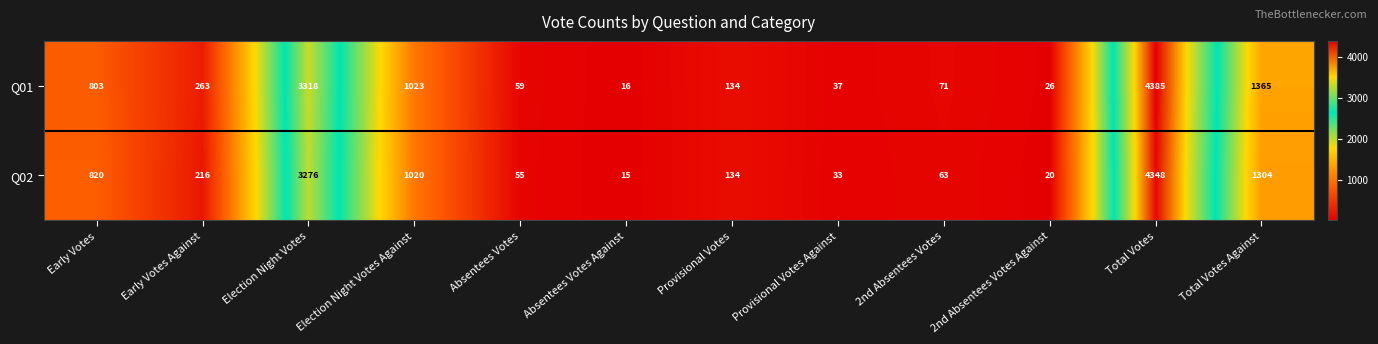

True or false: Q01 has a value of 1069 at Early Votes.

False